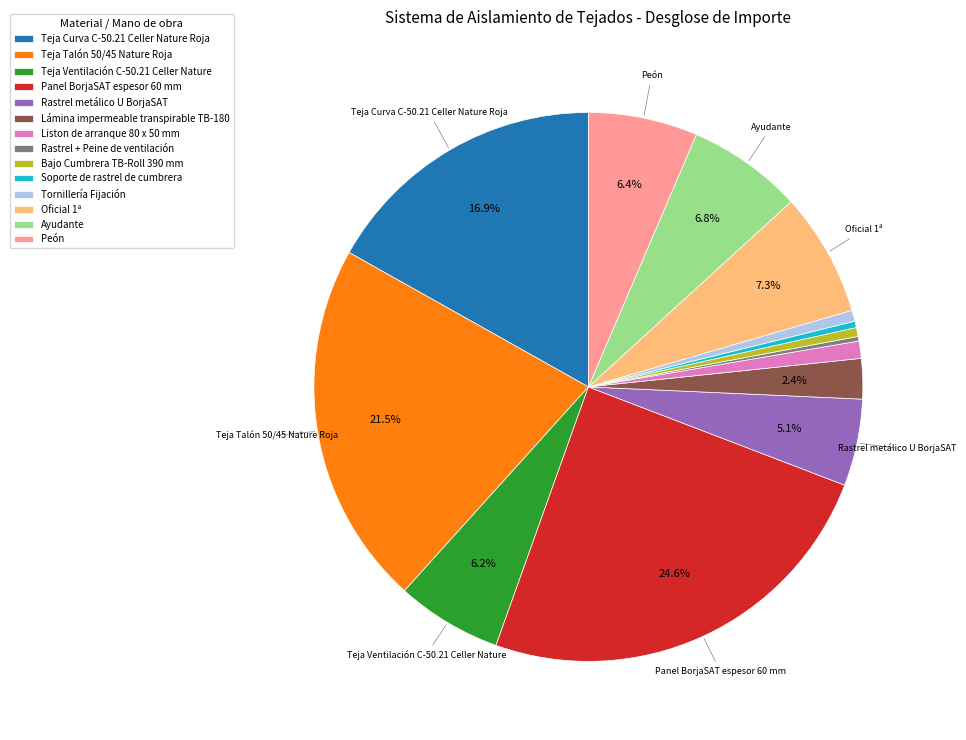

To the nearest percent, what is the average slice percentage?

7%